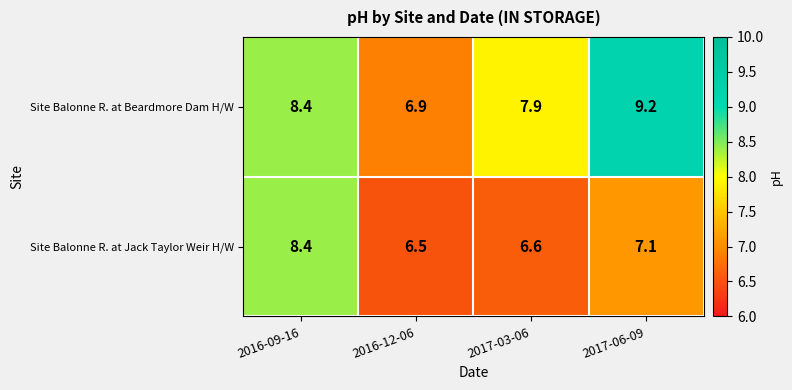

Which label corresponds to the largest value in the chart?

2017-06-09